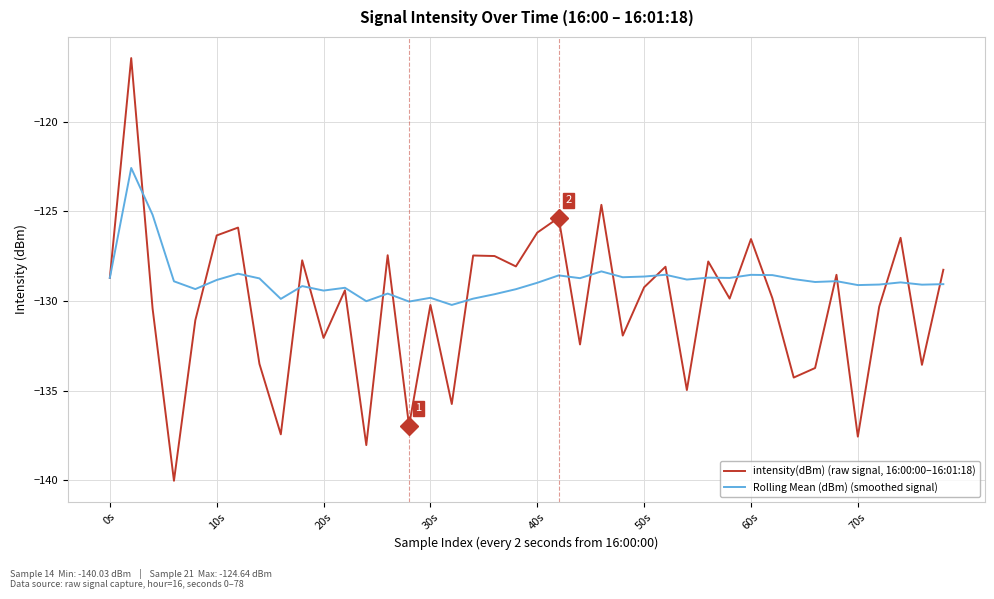

Rank the series by their average value, from lowest to highest.

intensity(dBm) (raw signal, 16:00:00–16:01:18), Rolling Mean (dBm) (smoothed signal)